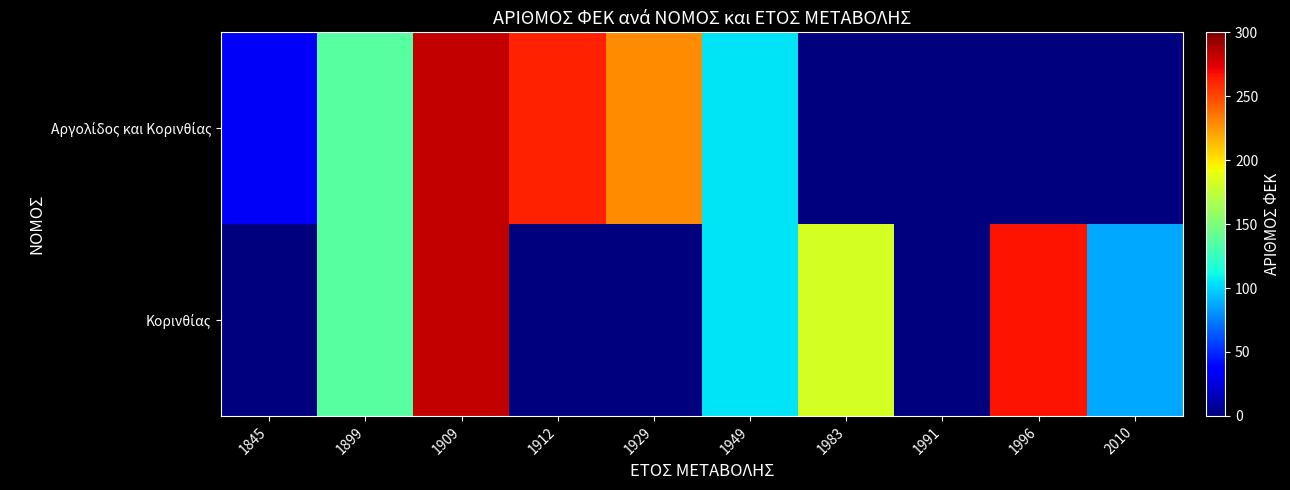

Which series has the largest total across all categories?

Κορινθίας